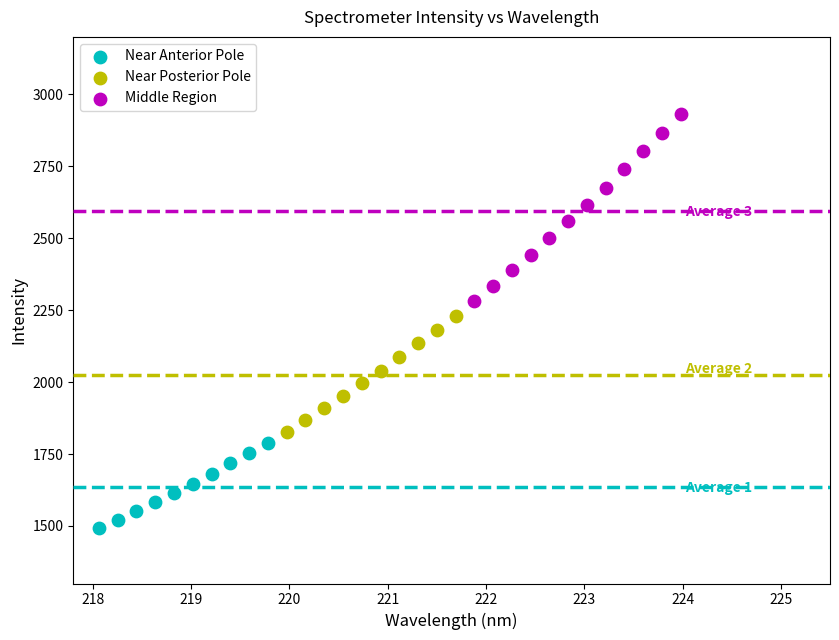

Which series has the widest spread of Y values?

Middle Region